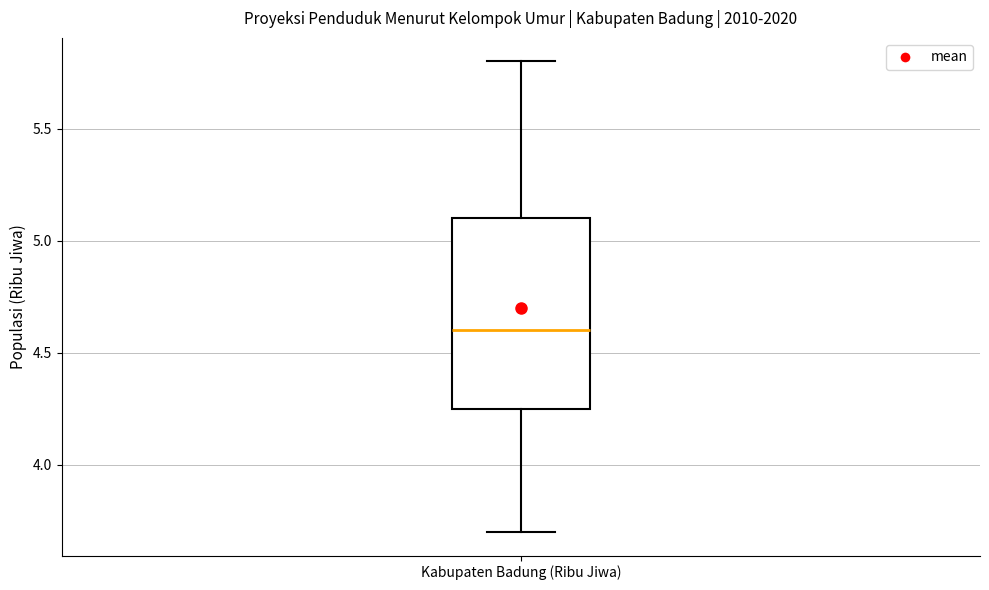

Transcribe this box plot: give where the median line is, the range the box spans, and where the two whiskers end, as read against the y-axis. The values are not printed on the chart, so give them approximately, as read against the axis.

median 4.60, box 4.25 to 5.10, whiskers 3.70 to 5.80